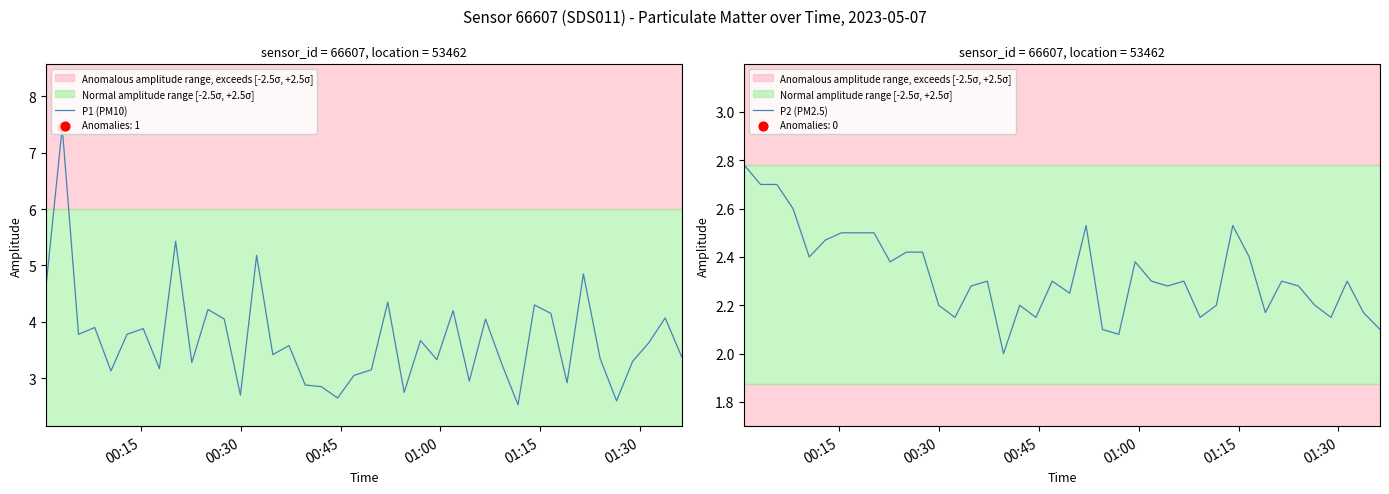

What are all the series names shown in the legend?

P1 (PM10), P2 (PM2.5)